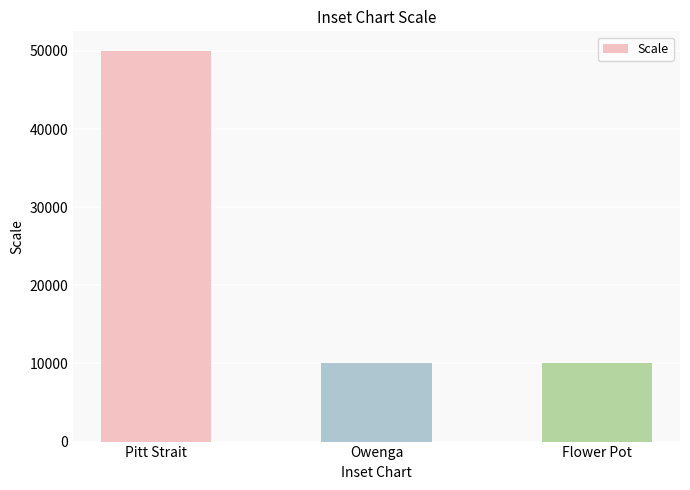

What is the average value?

23333